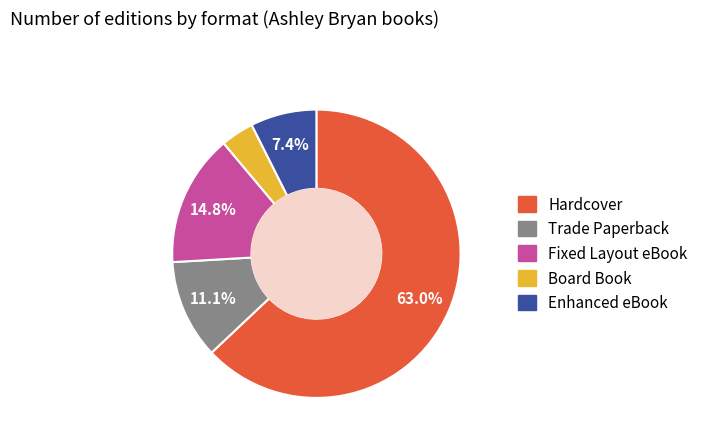

Does any single category account for the majority?

Yes